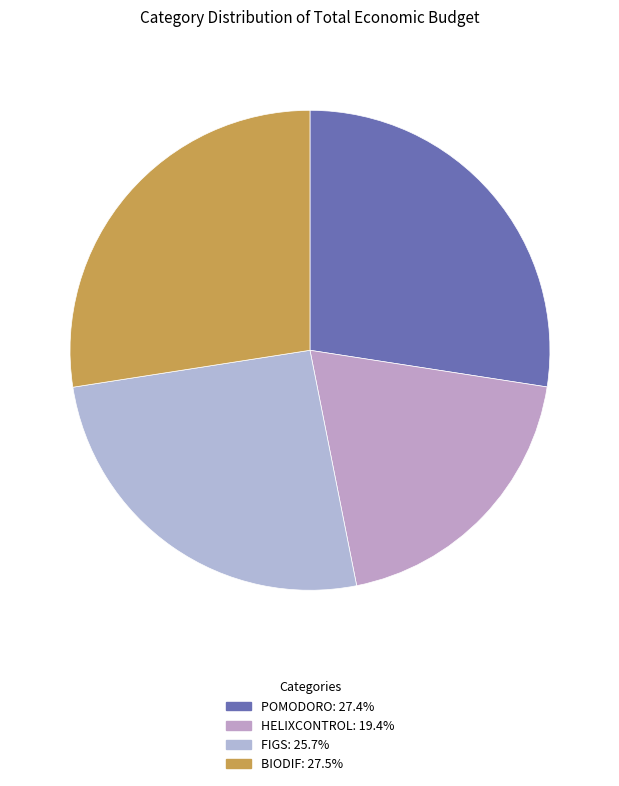

What is the change in value from FIGS to BIODIF?

+39398